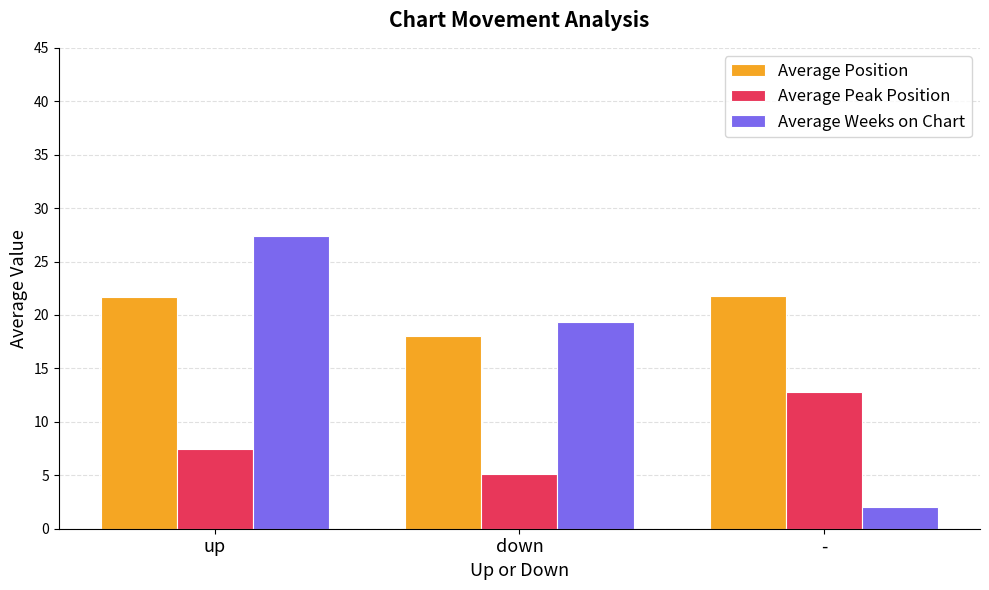

What is the sum of all Average Position values?

61.5